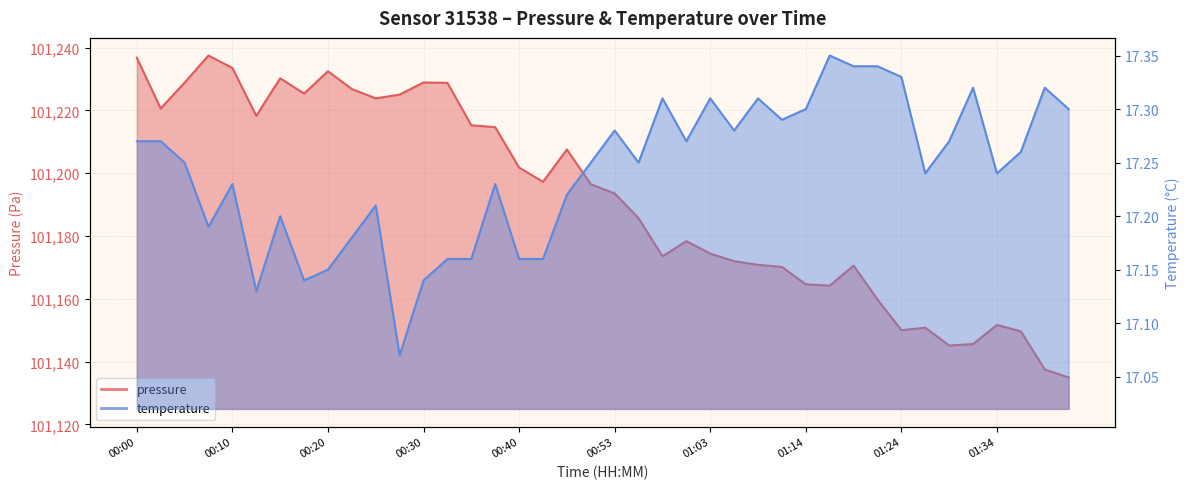

Rank the series by their average value, from highest to lowest.

pressure, temperature